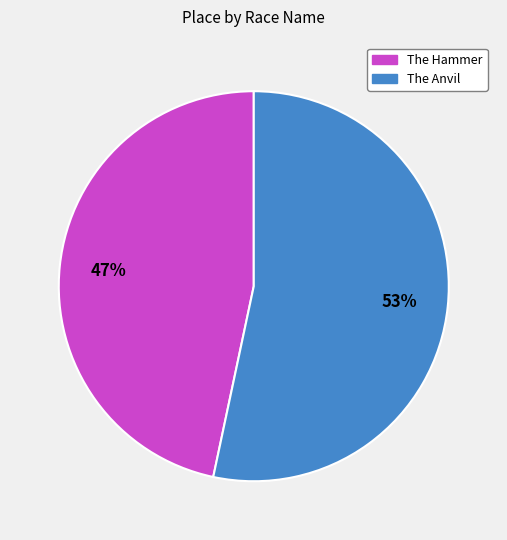

Rank the categories by value from lowest to highest.

The Hammer, The Anvil